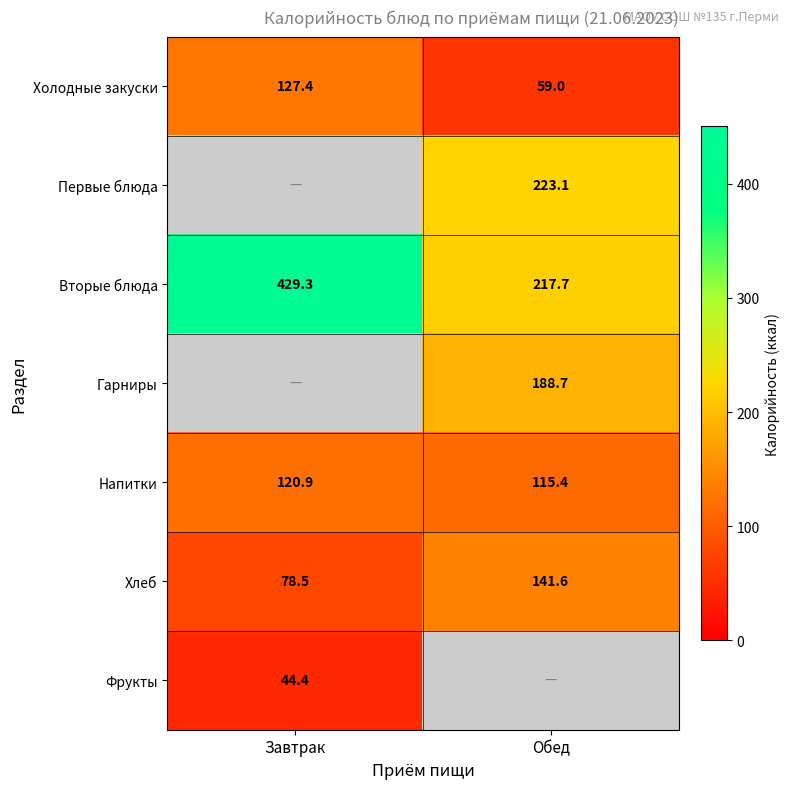

What is the difference between the highest and lowest values at Завтрак?

384.9